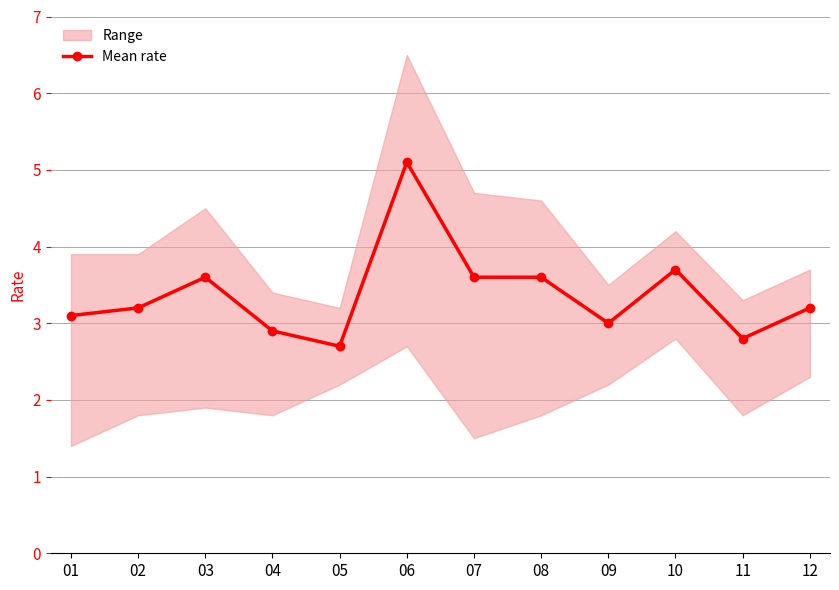

What is the change in value from 01 to 09?

-0.1